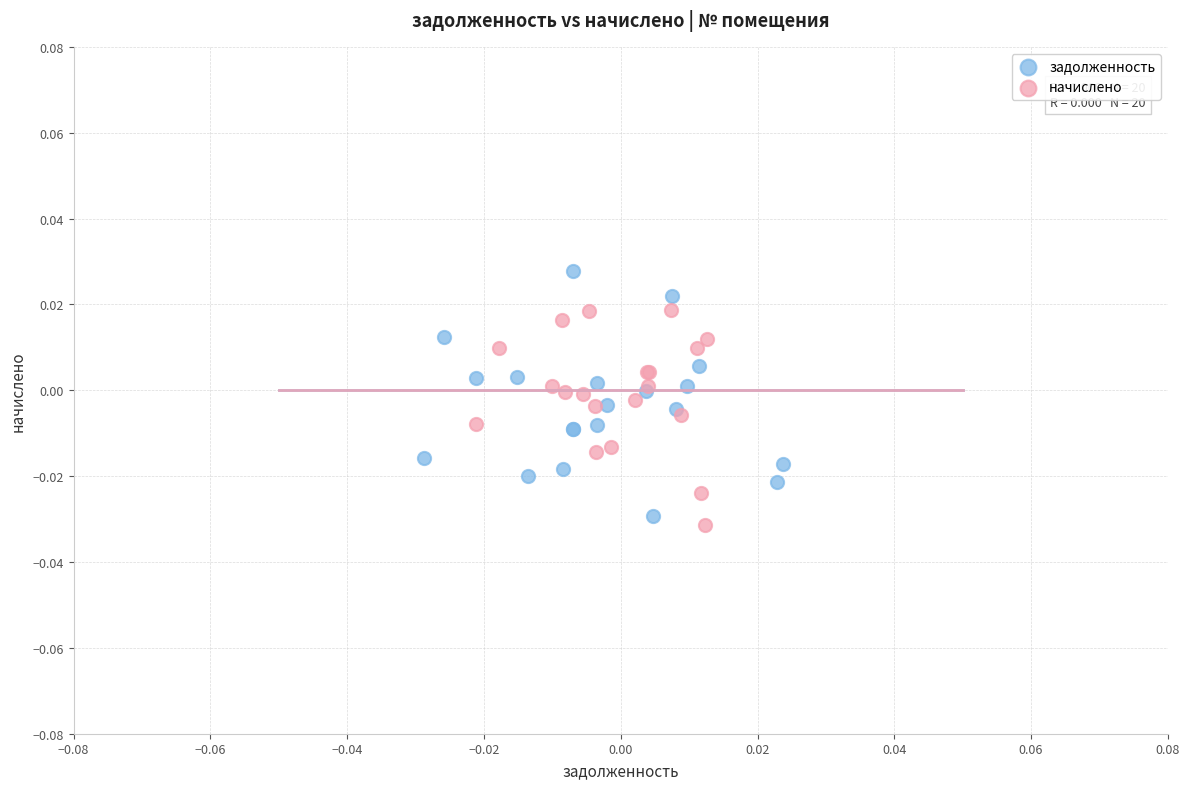

Which series reaches the minimum Y coordinate?

начислено